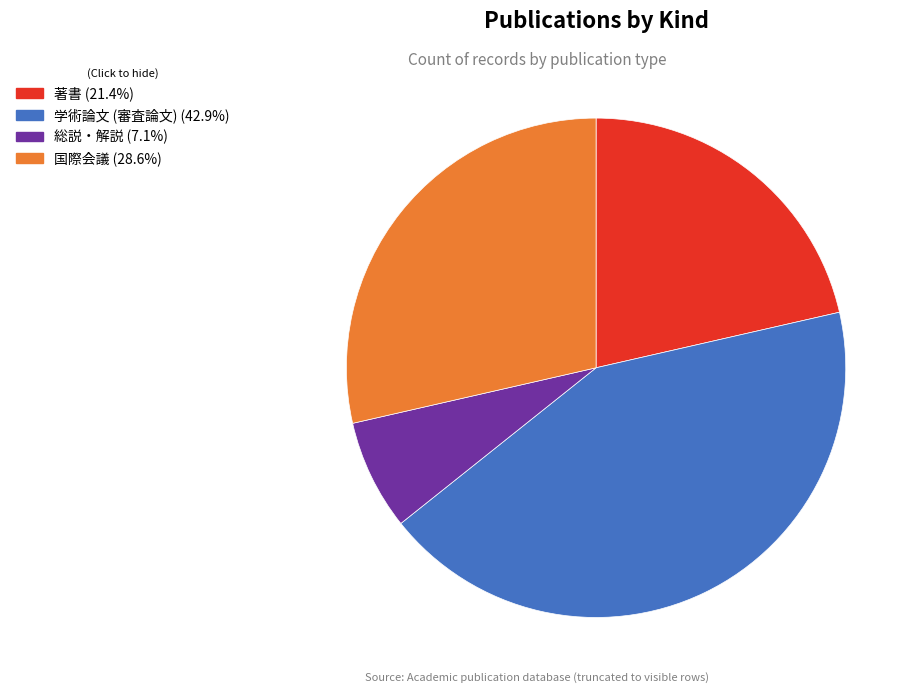

Is it true that 著書 is 21% of the pie?

True